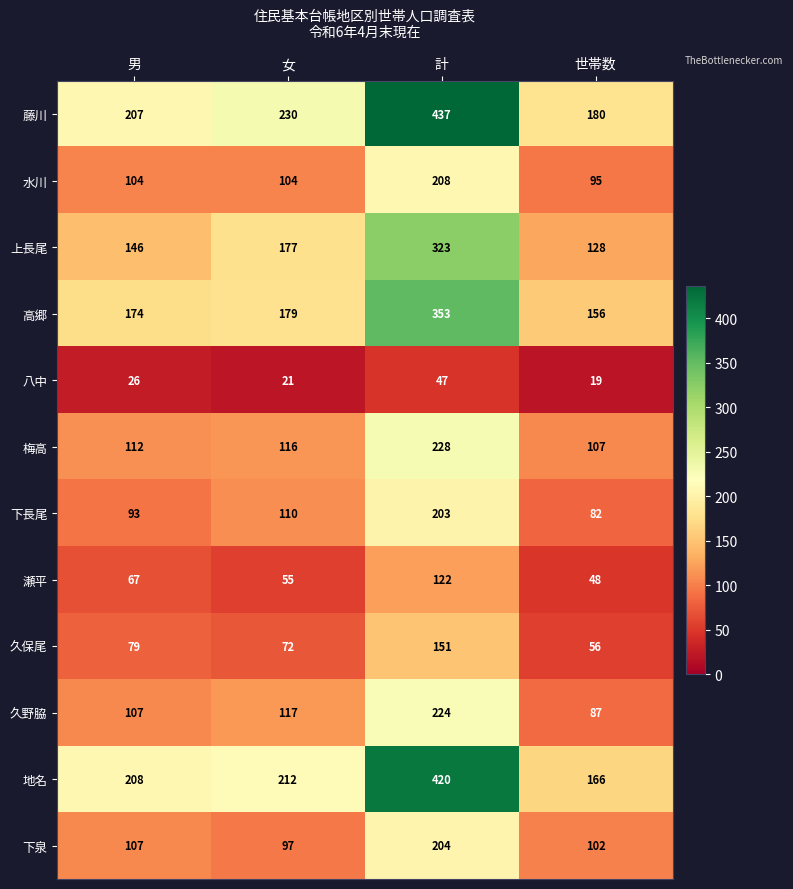

True or false: 梅高 has a value of 228 at 計.

True